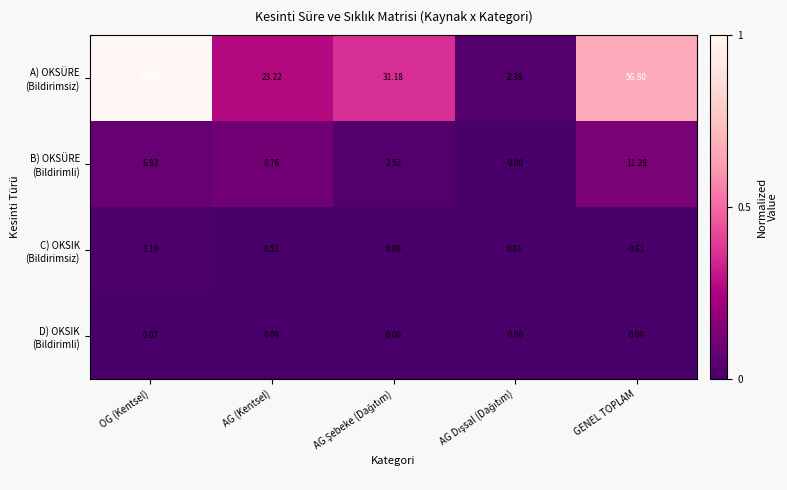

At which category is the sum across all series the highest?

OG (Kentsel)